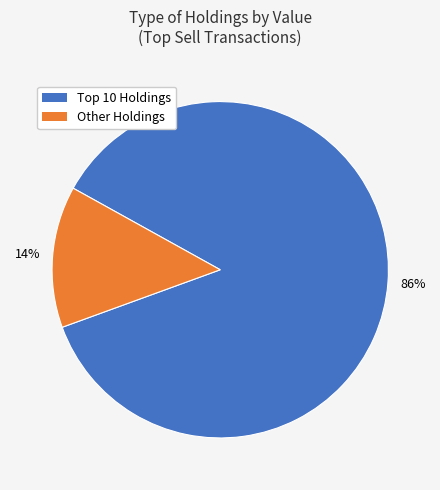

Is there any slice that represents more than half of the pie?

Yes